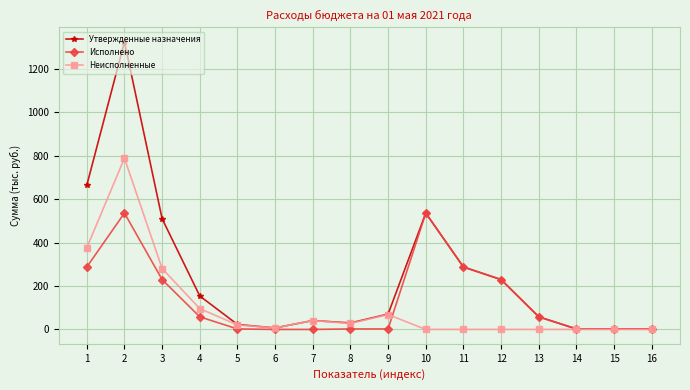

List the series in order of their peak value, highest first.

Утвержденные назначения, Неисполненные, Исполнено